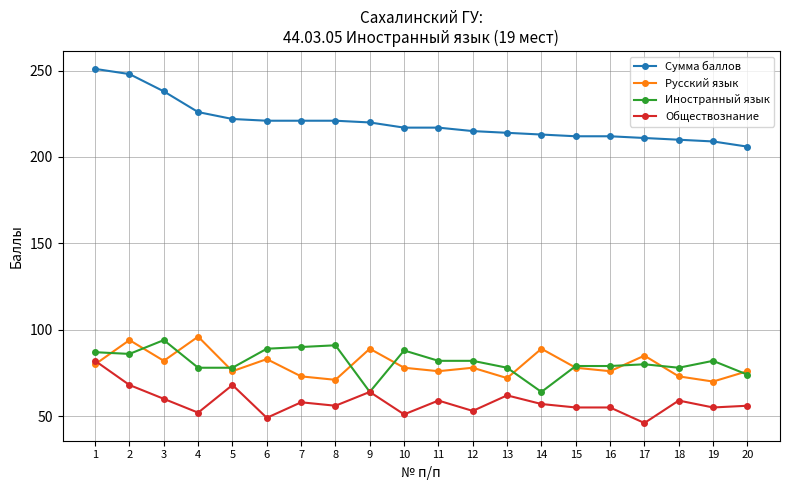

What is the approximate value of Обществознание at 12, to the nearest 10?

50